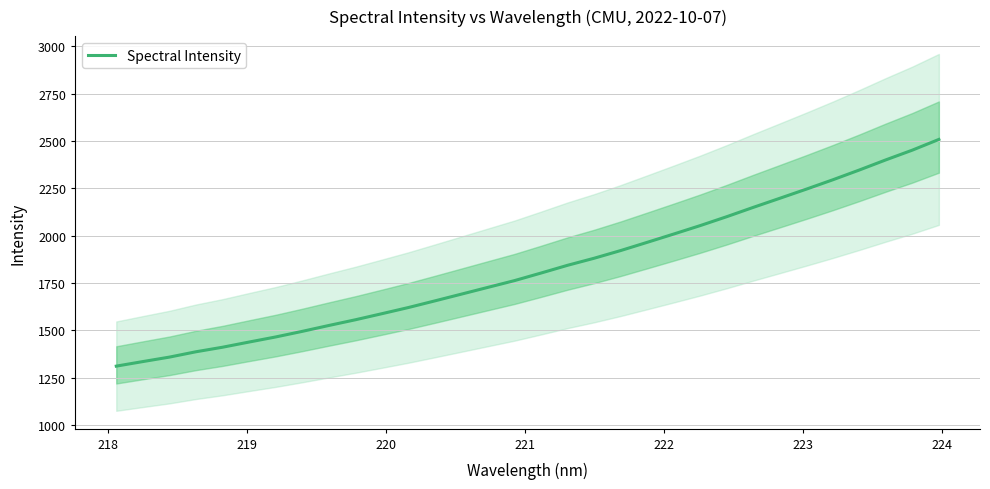

True or false: there are more than 1 points higher than both neighbors.

False